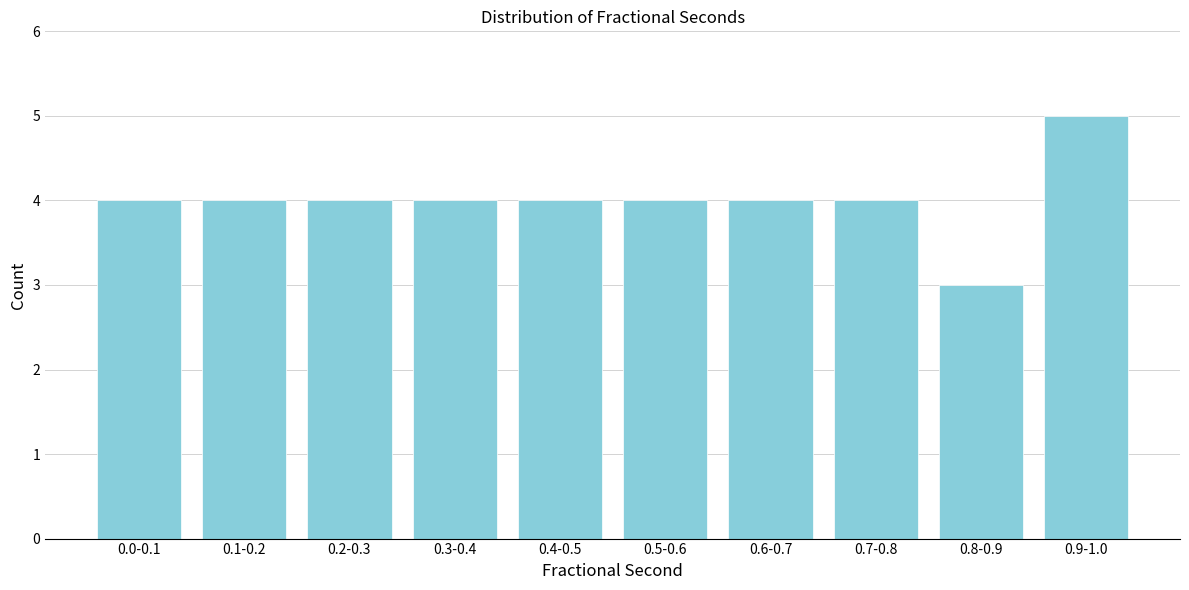

Reading left to right, extract all data points from this chart.

0.0-0.1=4	0.1-0.2=4	0.2-0.3=4	0.3-0.4=4	0.4-0.5=4	0.5-0.6=4	0.6-0.7=4	0.7-0.8=4	0.8-0.9=3	0.9-1.0=5